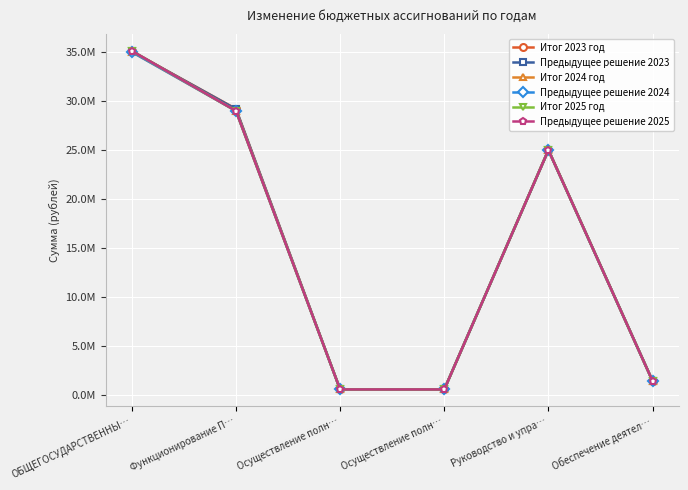

Rank the categories by Предыдущее решение 2023 value from highest to lowest.

ОБЩЕГОСУДАРСТВЕННЫ…, Функционирование П…, Руководство и упра…, Обеспечение деятел…, Осуществление полн…, Осуществление полн…